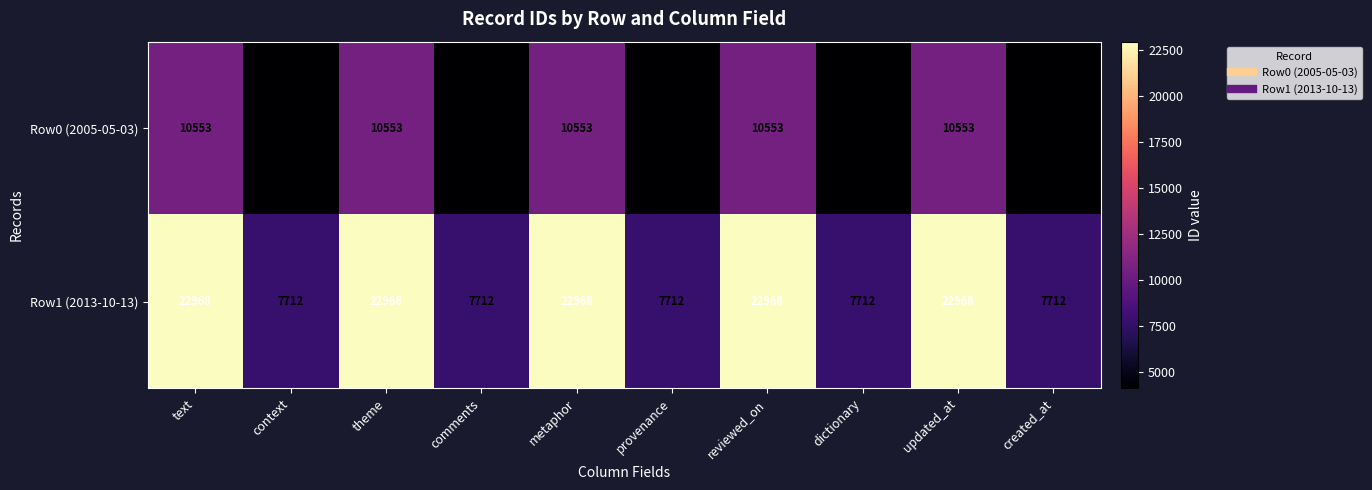

What is the difference between the maximum and minimum values in the Row1 (2013-10-13) series?

15256